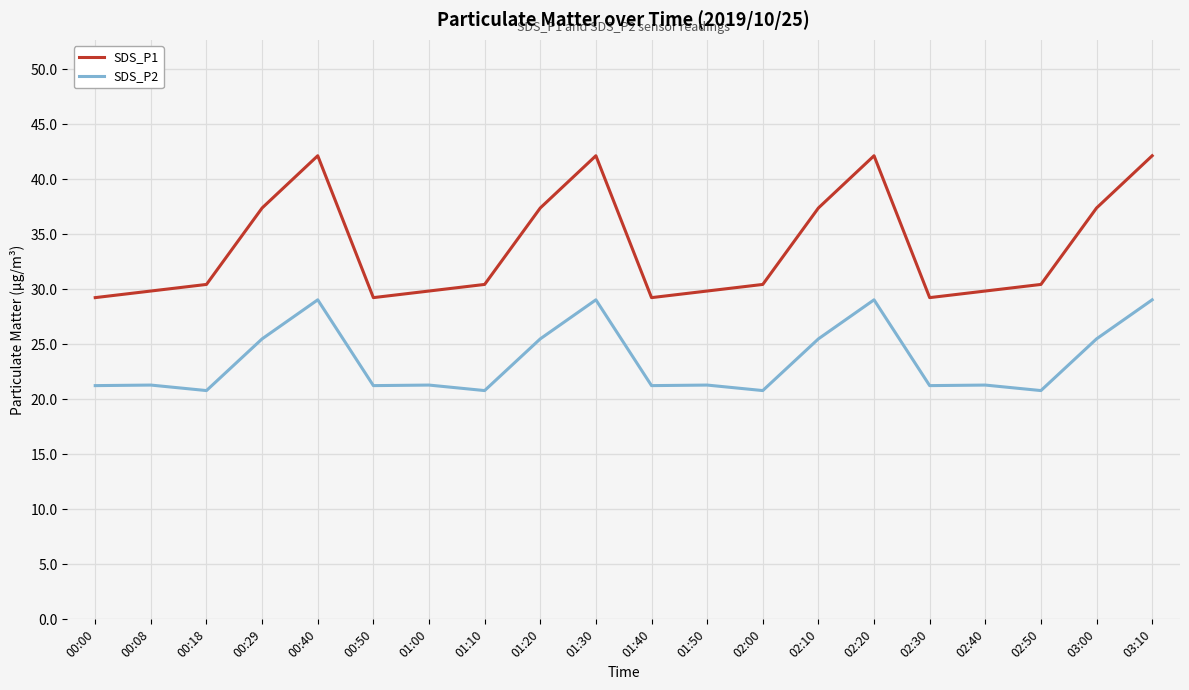

Rank the series by their maximum value, from lowest to highest.

SDS_P2, SDS_P1